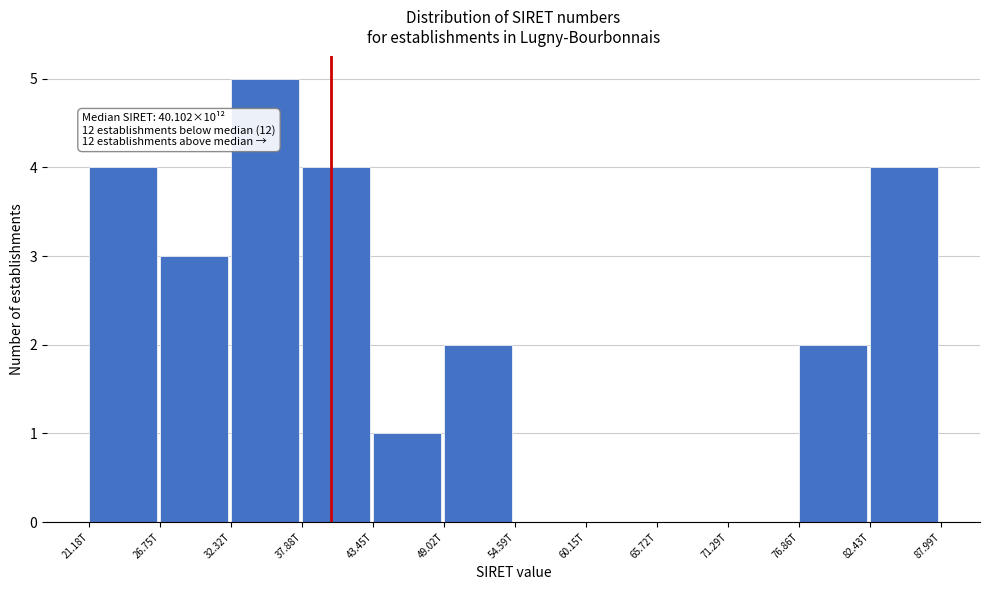

Reading left to right, transcribe all the data shown in this chart.

21.18T=4	26.75T=3	32.32T=5	37.88T=4	43.45T=1	49.02T=2	54.59T=0	60.15T=0	65.72T=0	71.29T=0	76.86T=2	82.43T=4